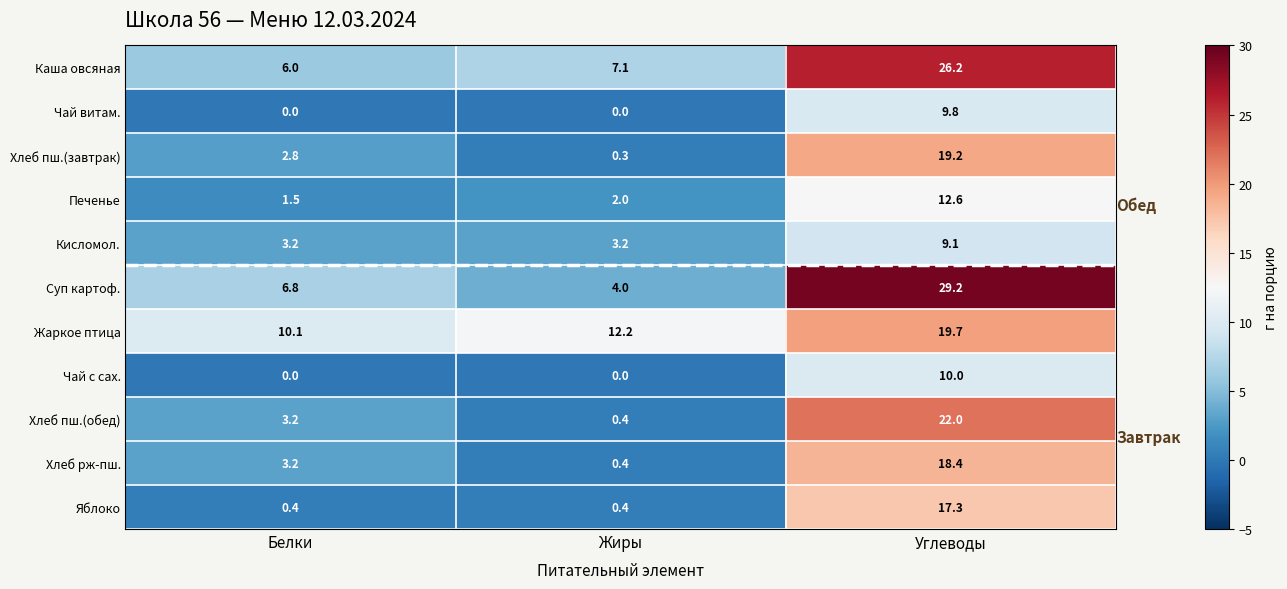

List the labels in order of Хлеб пш.(обед) value, largest first.

Углеводы, Белки, Жиры